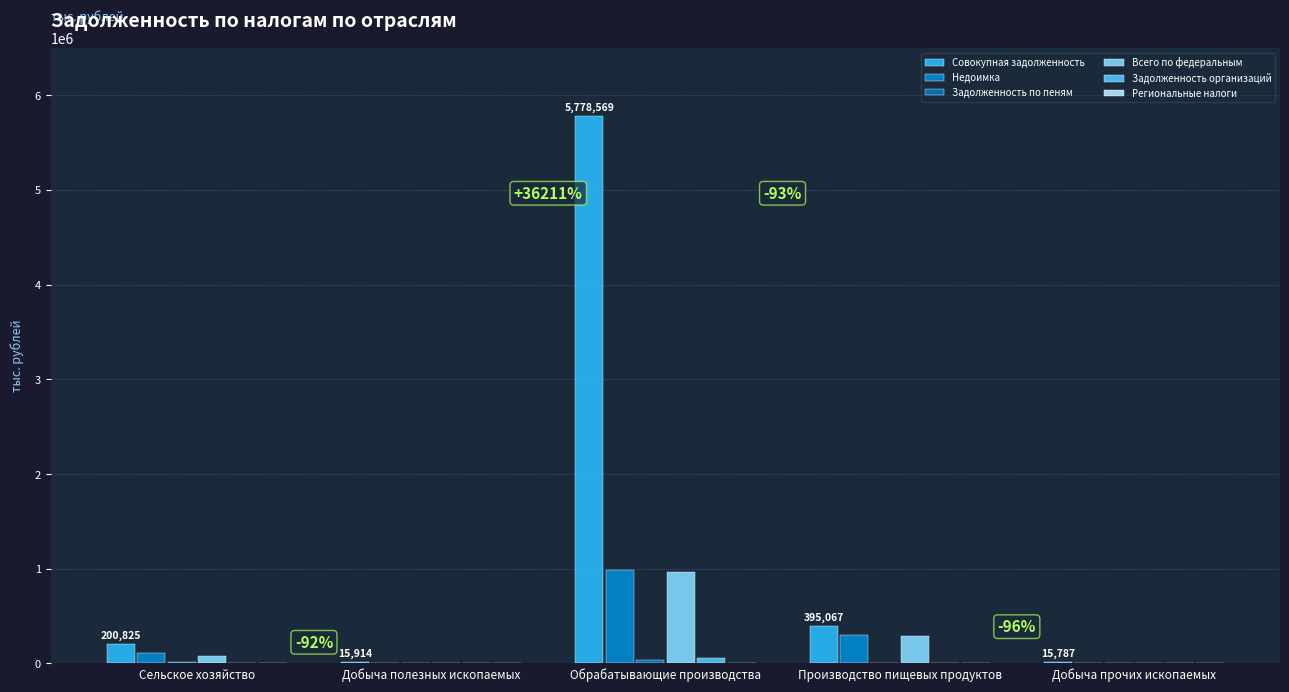

How many groups of bars are there?

5